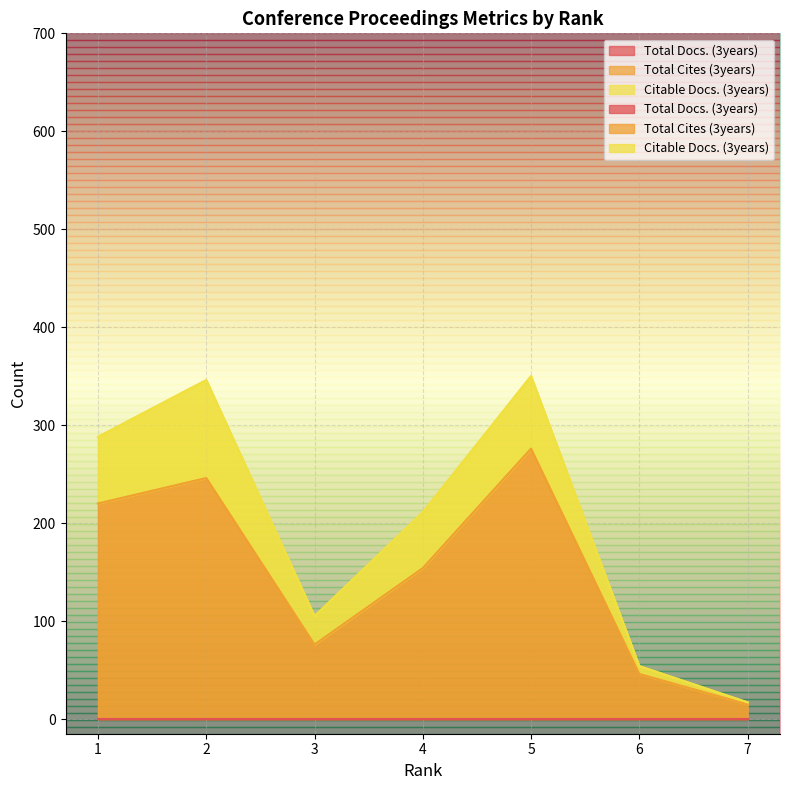

What is the total value across all series at 6?

54